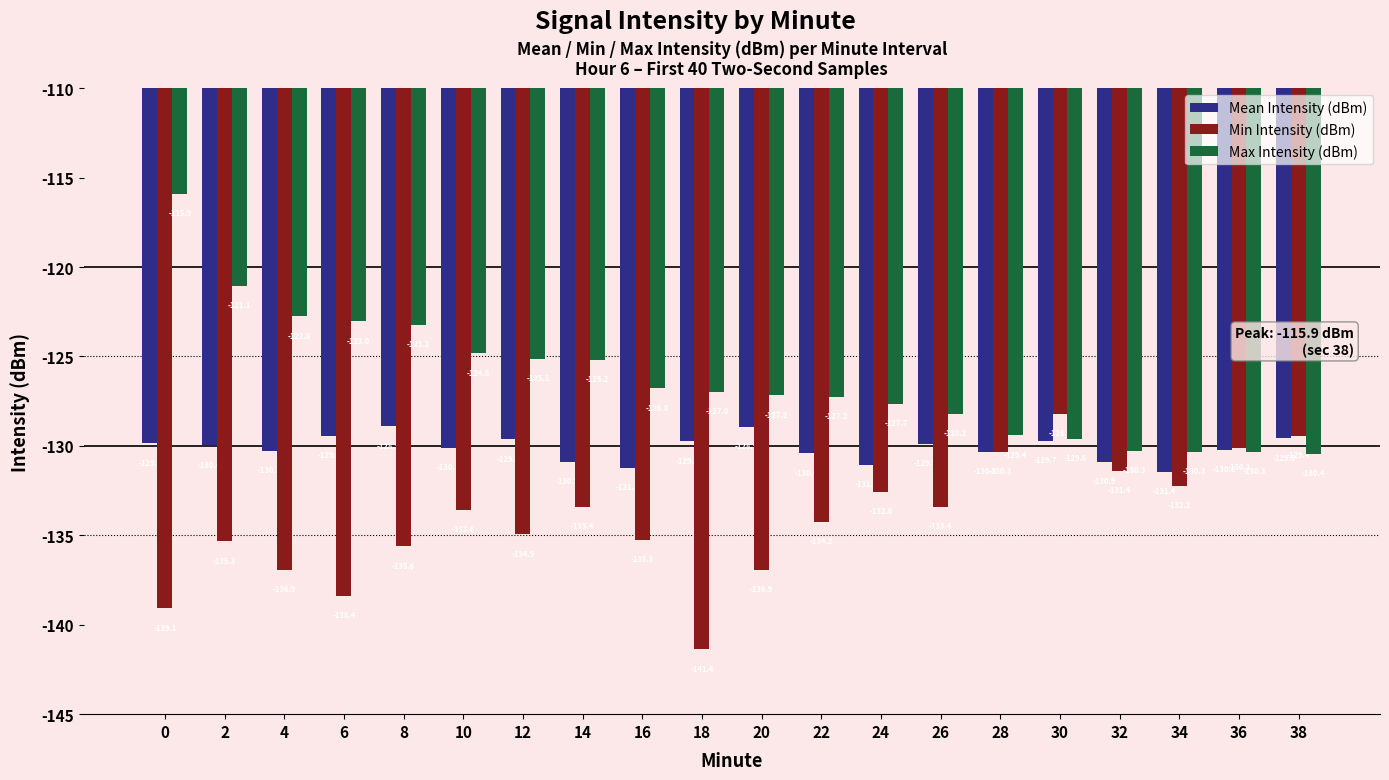

What value does the Max Intensity (dBm) series have at 28?

-129.4